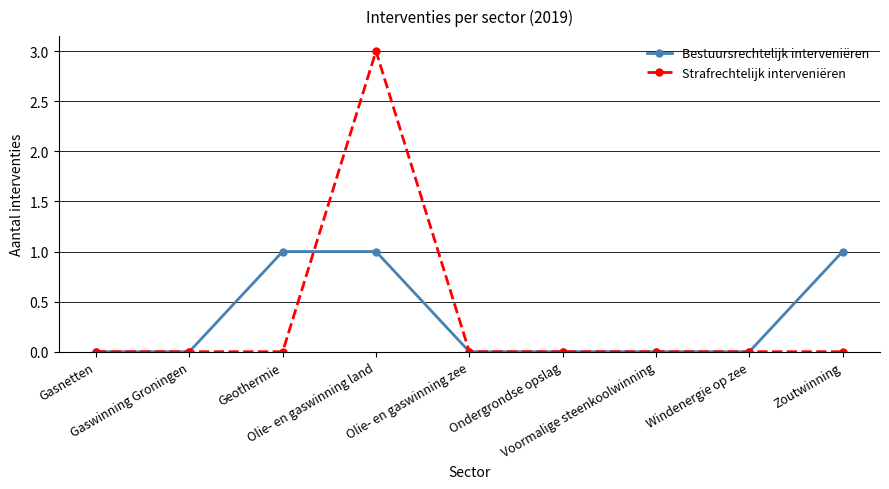

What is the label of the 8th point from the left?

Windenergie op zee